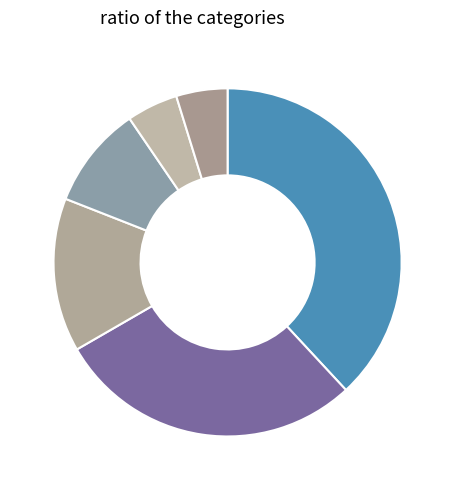

How many segments does this pie chart have?

6